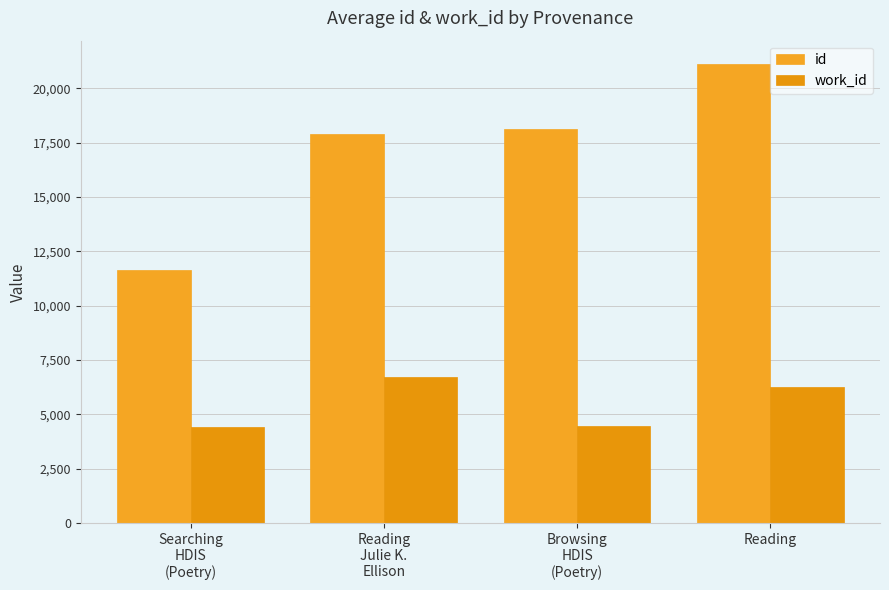

Rank the categories by id value from highest to lowest.

Reading, Browsing
HDIS
(Poetry), Reading
Julie K.
Ellison, Searching
HDIS
(Poetry)